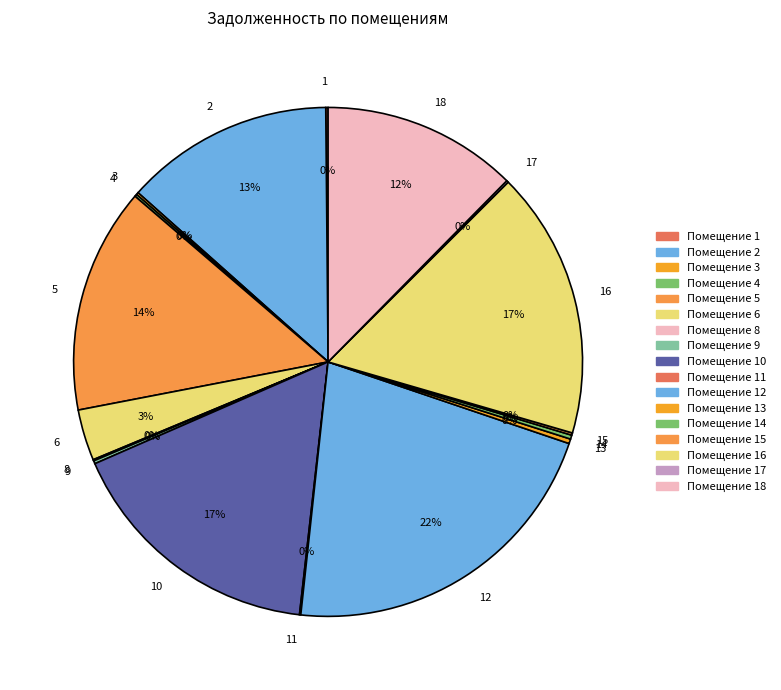

To the nearest percent, what is the average slice percentage?

6%